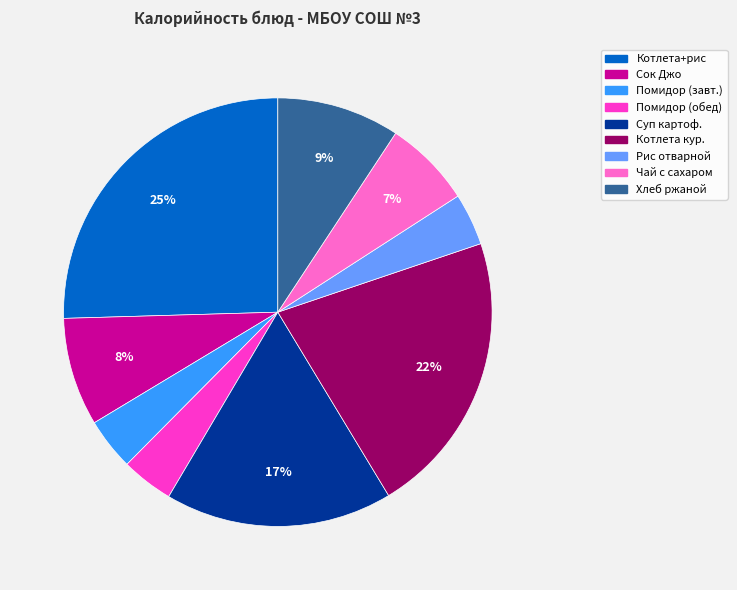

To the nearest percent, what is the average slice percentage?

11%